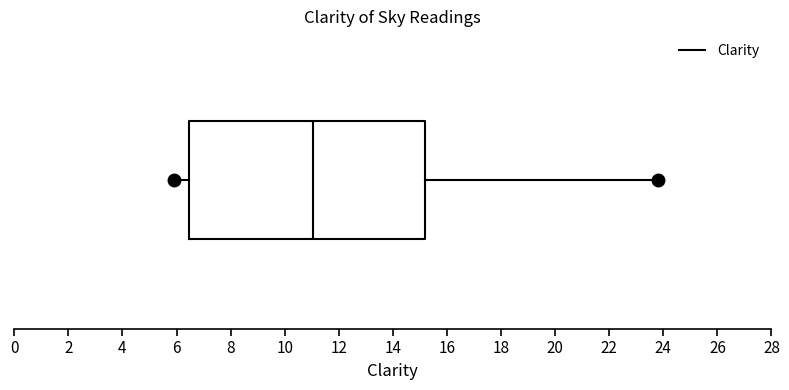

Read this box plot against the x-axis: the position of the median line, the range covered by the box, and the ends of both whiskers. The values are not printed on the chart, so give them approximately, as read against the axis.

median 11.0, box 6.4 to 15.2, whiskers 6.0 to 23.8